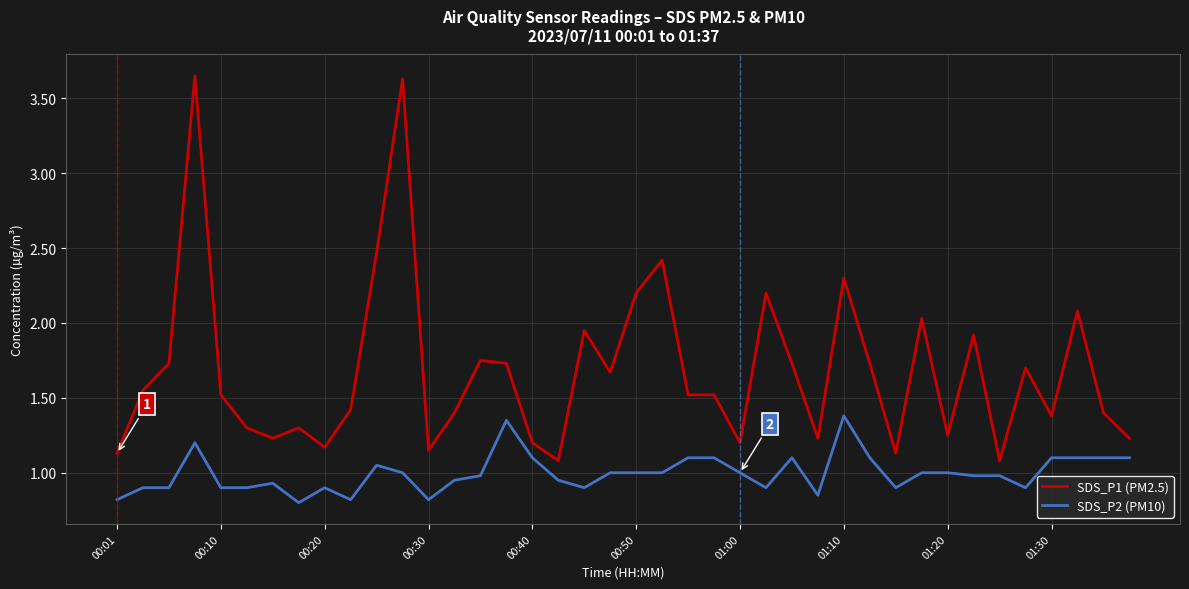

List the series in order of their overall mean, lowest first.

SDS_P2 (PM10), SDS_P1 (PM2.5)